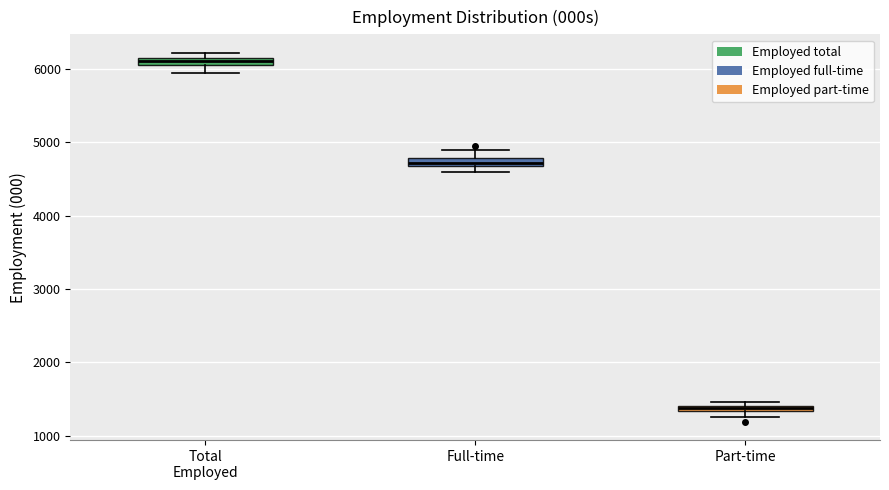

Which box's median line is the lowest?

Part-time